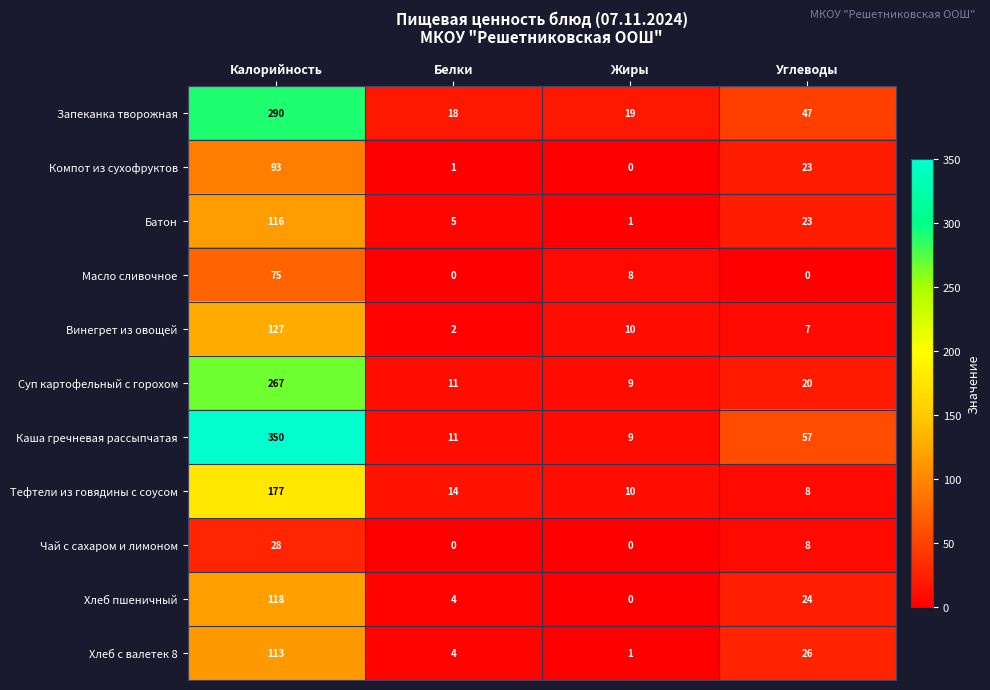

List the series in order of their peak value, highest first.

Каша гречневая рассыпчатая, Запеканка творожная, Суп картофельный с горохом, Тефтели из говядины с соусом, Винегрет из овощей, Хлеб пшеничный, Батон, Хлеб с валетек 8, Компот из сухофруктов, Масло сливочное, Чай с сахаром и лимоном